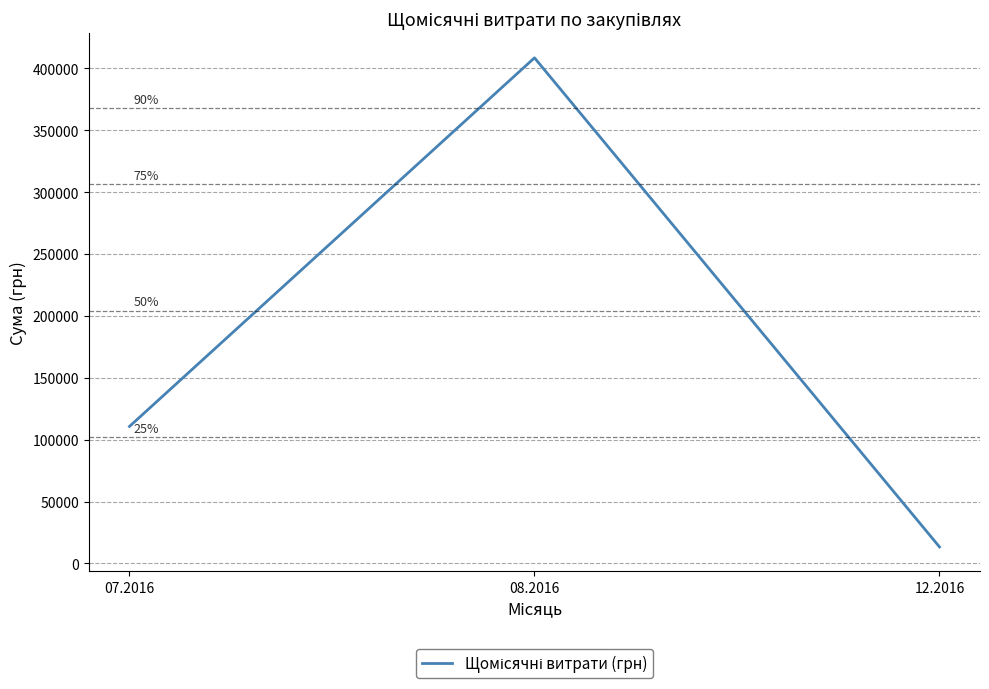

What position from the right is 08.2016?

2